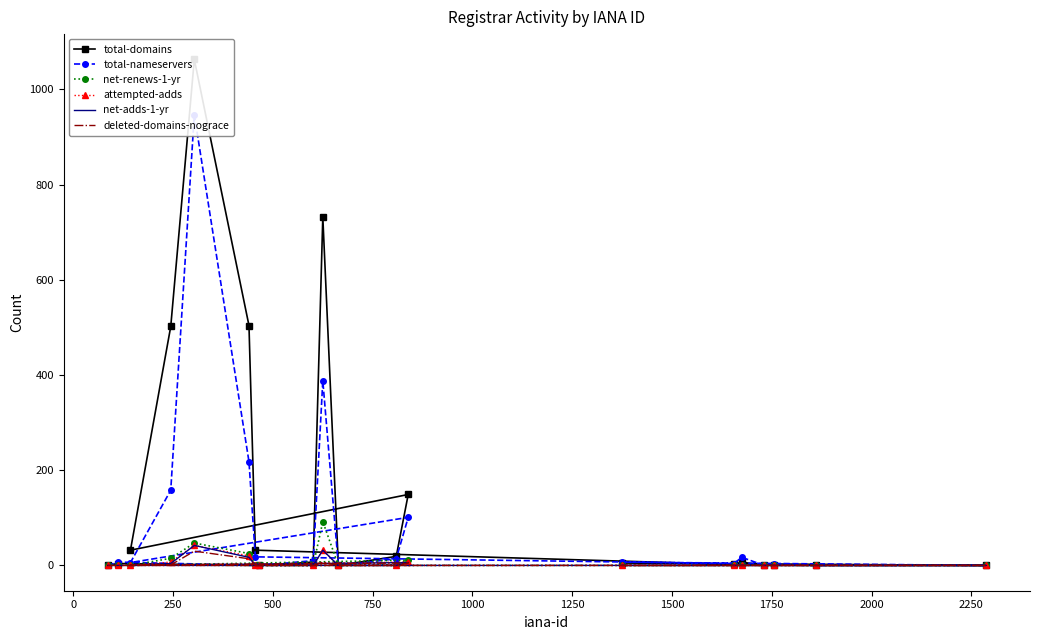

True or false: net-adds-1-yr and total-domains cross at least once.

False